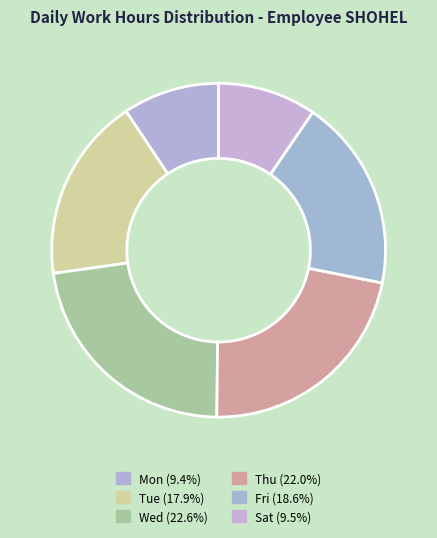

Does any single category account for the majority?

No